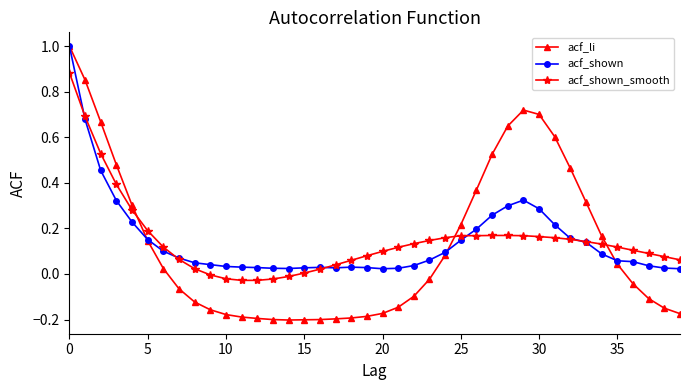

What is the highest value of the acf_li series?

1.0